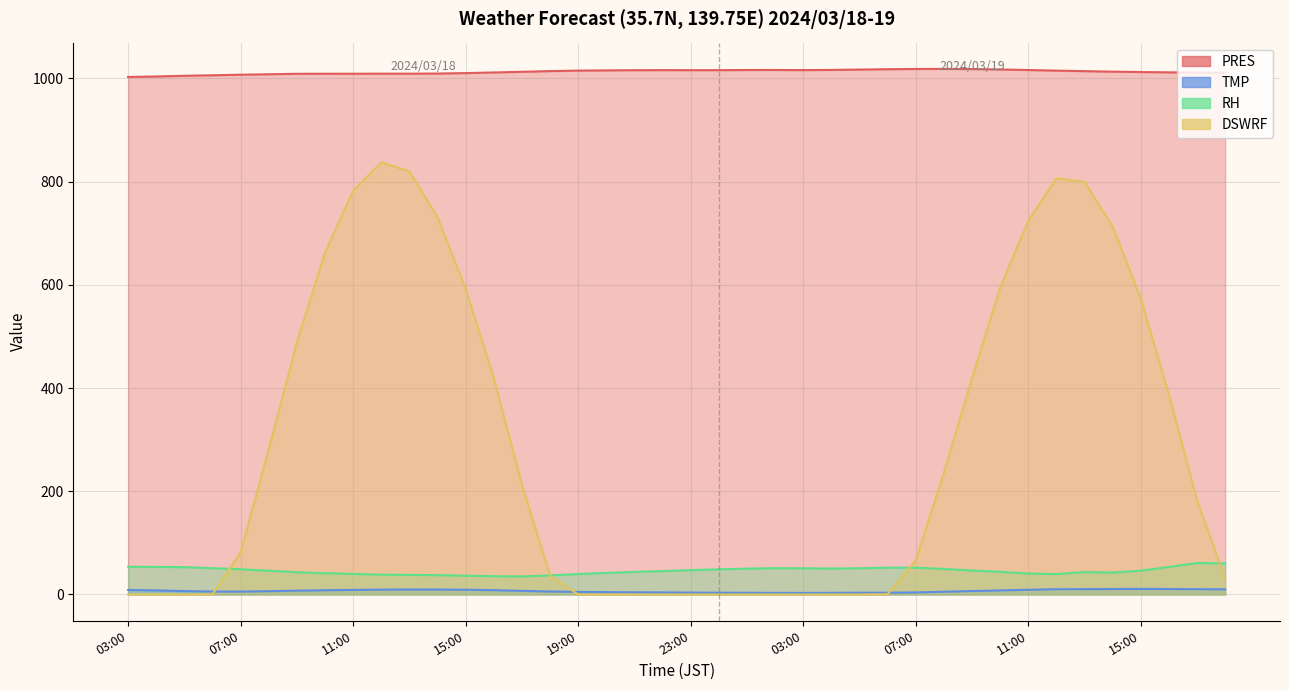

What is the label of the 37th point from the right?

06:00